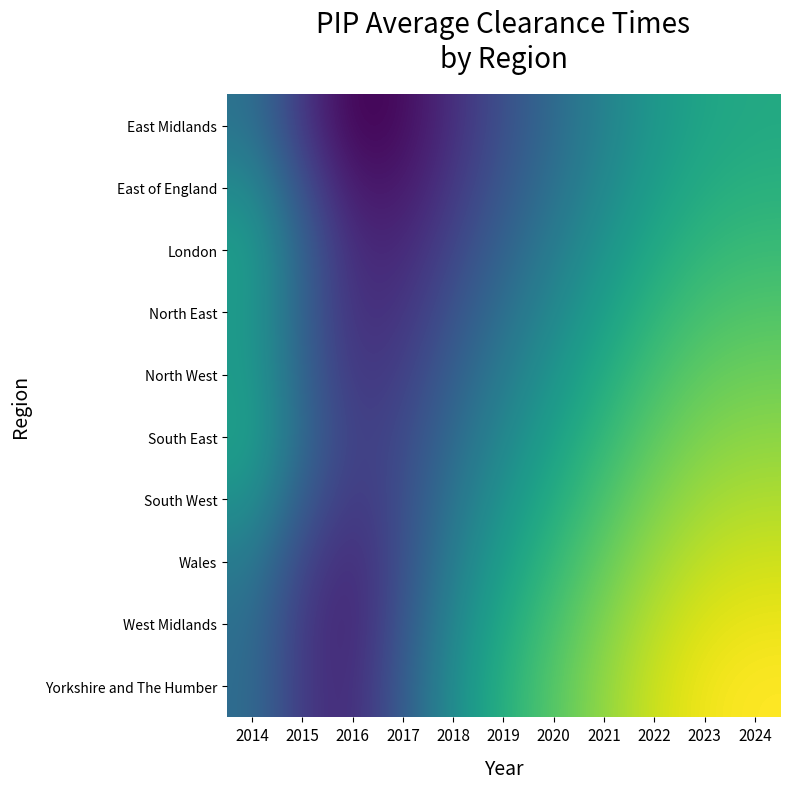

What is the spread (max minus min) of values at 2022?

7.9